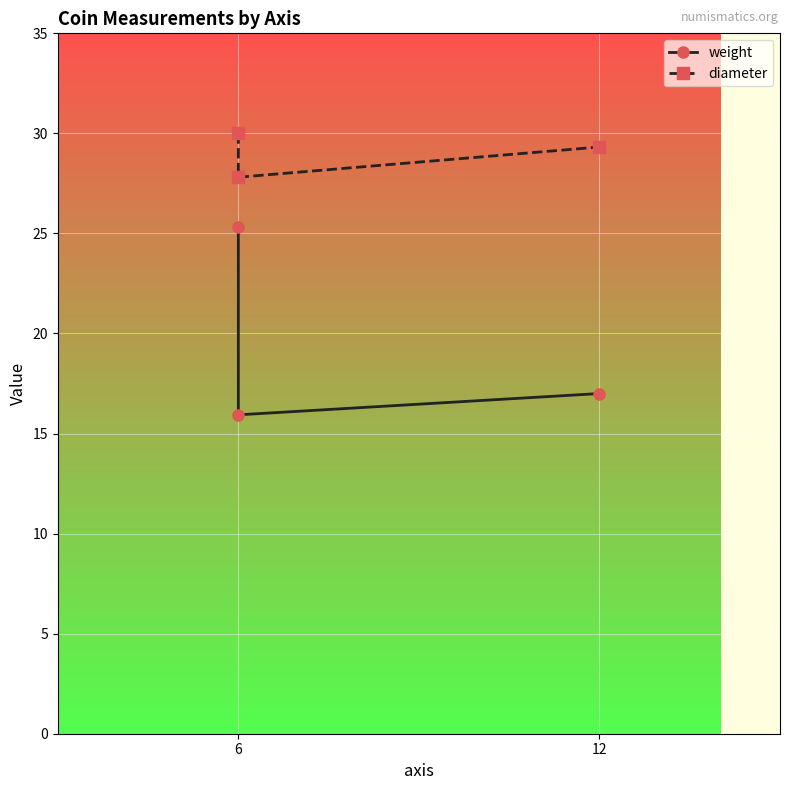

What is the average value of the diameter series?

29.0